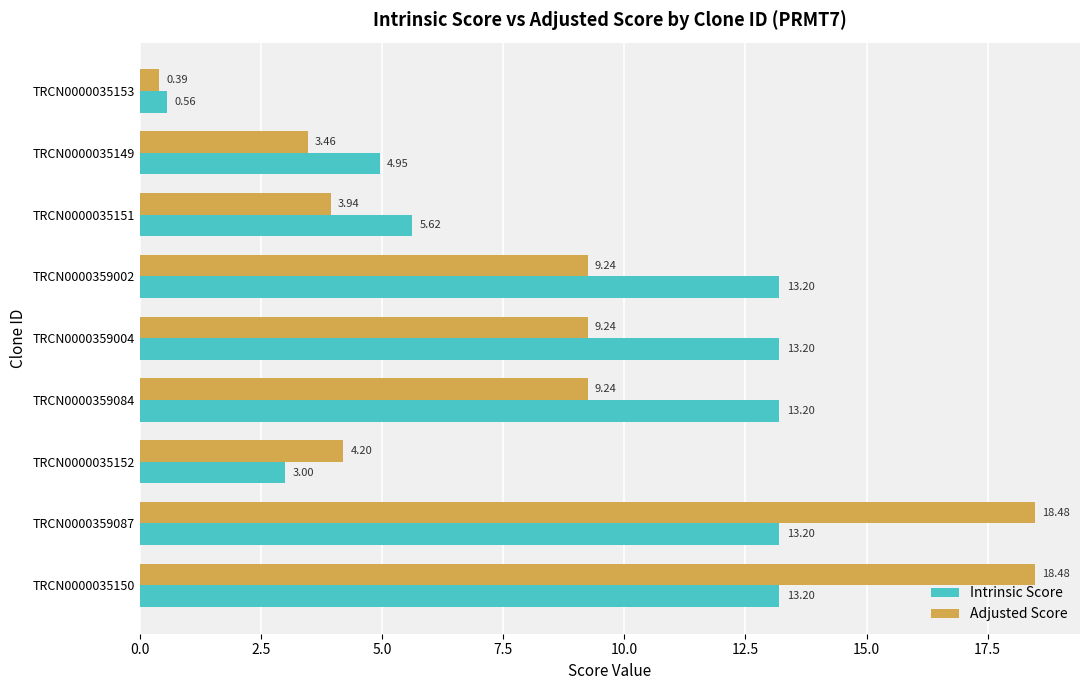

At how many categories does at least one series exceed 3?

8